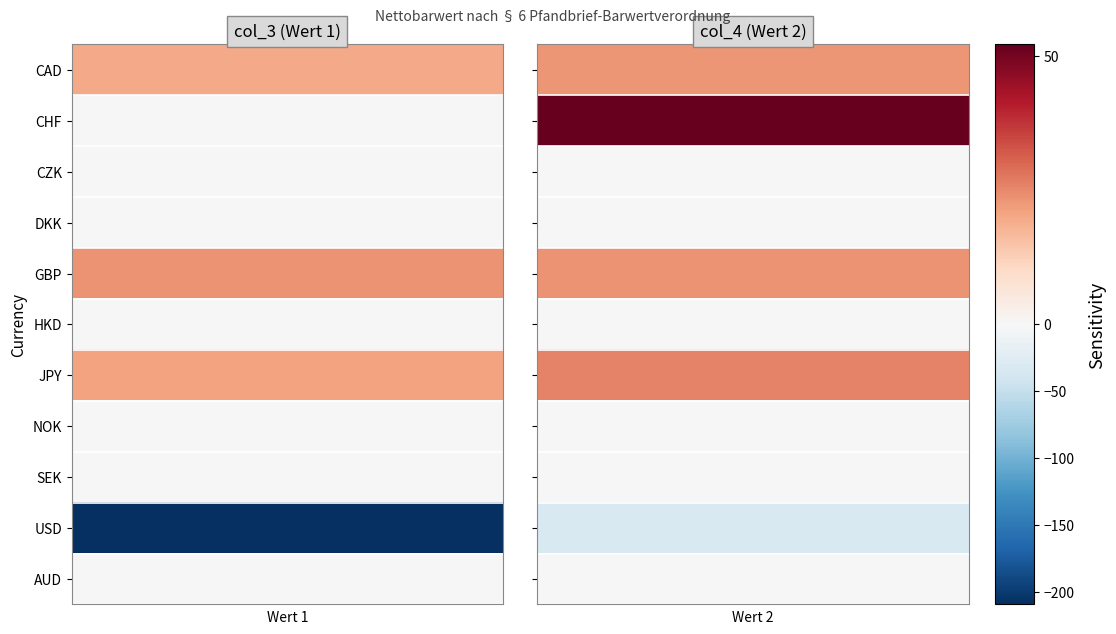

Reading right to left, what are all the values shown in this chart?

Nettobarwert (col_3): AUD=0.0	USD=-209.4	SEK=0.0	NOK=0.0	JPY=21.1	HKD=0.0	GBP=23.6	DKK=0.0	CZK=0.0	CHF=0.3	CAD=19.9
Nettobarwert (col_4): AUD=0.0	USD=-31.5	SEK=0.0	NOK=0.0	JPY=25.8	HKD=0.0	GBP=23.3	DKK=0.0	CZK=0.0	CHF=52.1	CAD=23.1